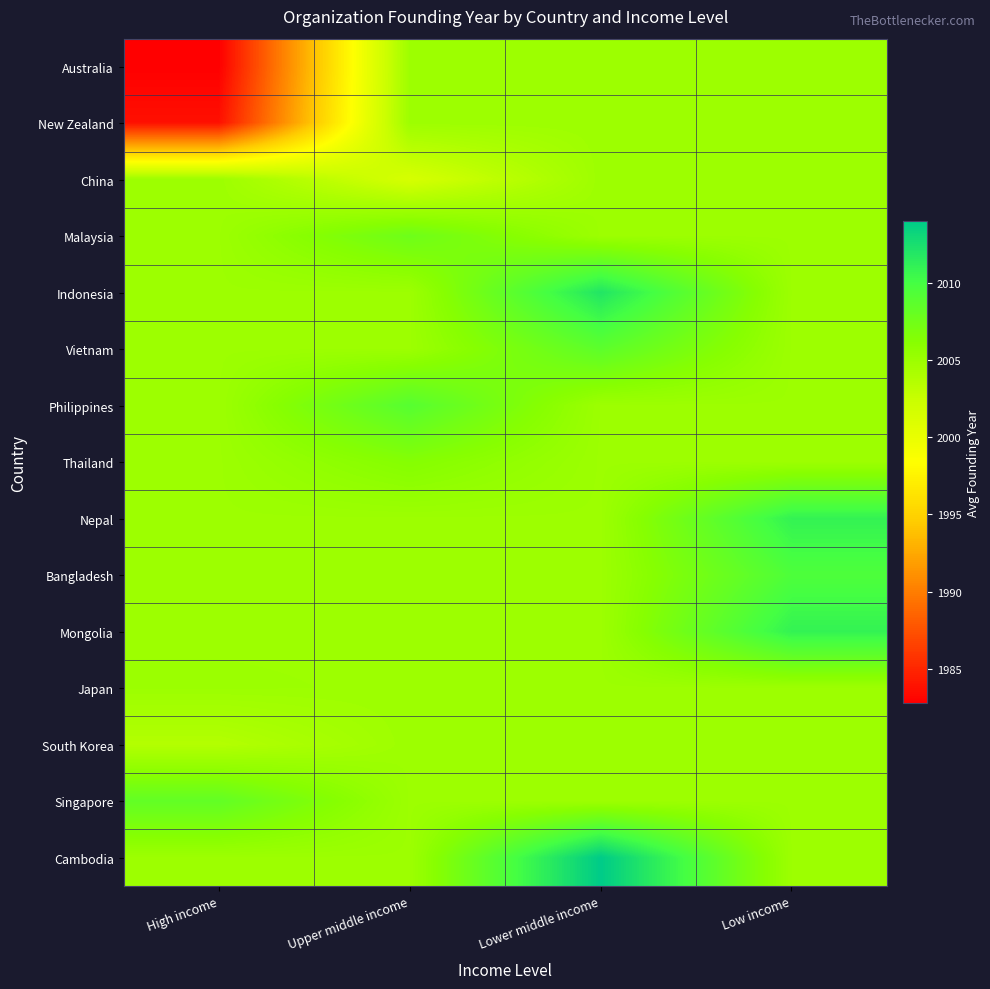

Which category has the lowest value across all series?

High income